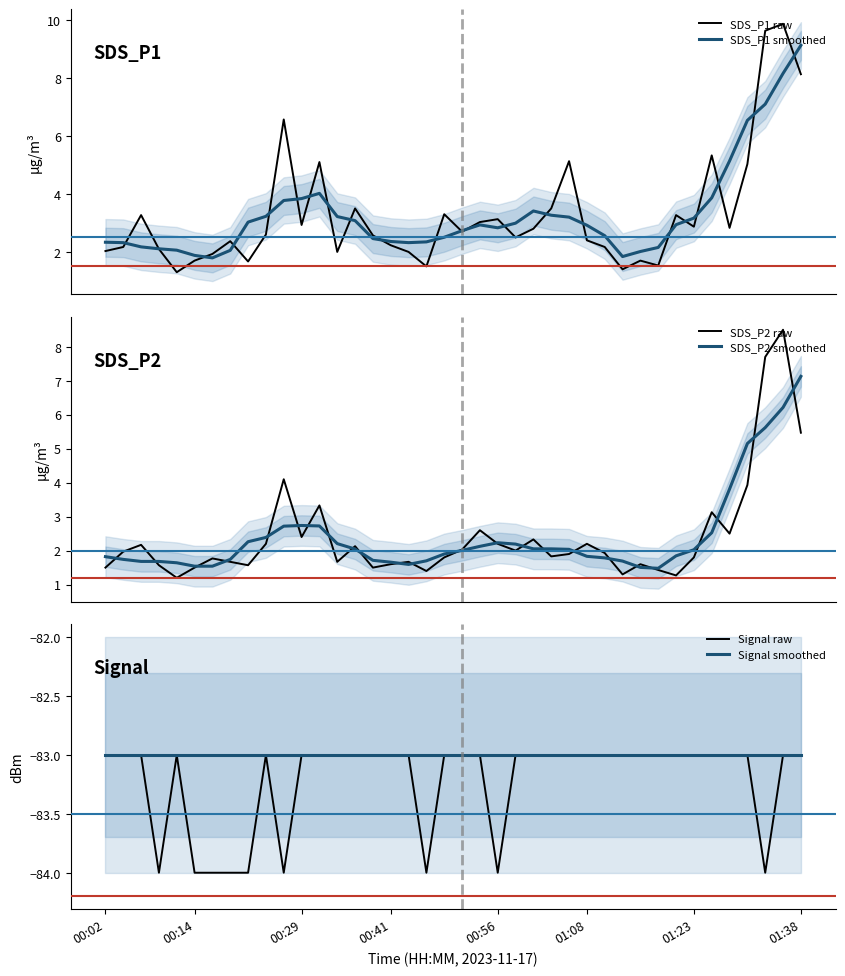

Rank the series at 01:23 from lowest to highest value.

Signal raw, Signal smoothed, SDS_P2 raw, SDS_P2 smoothed, SDS_P1 raw, SDS_P1 smoothed